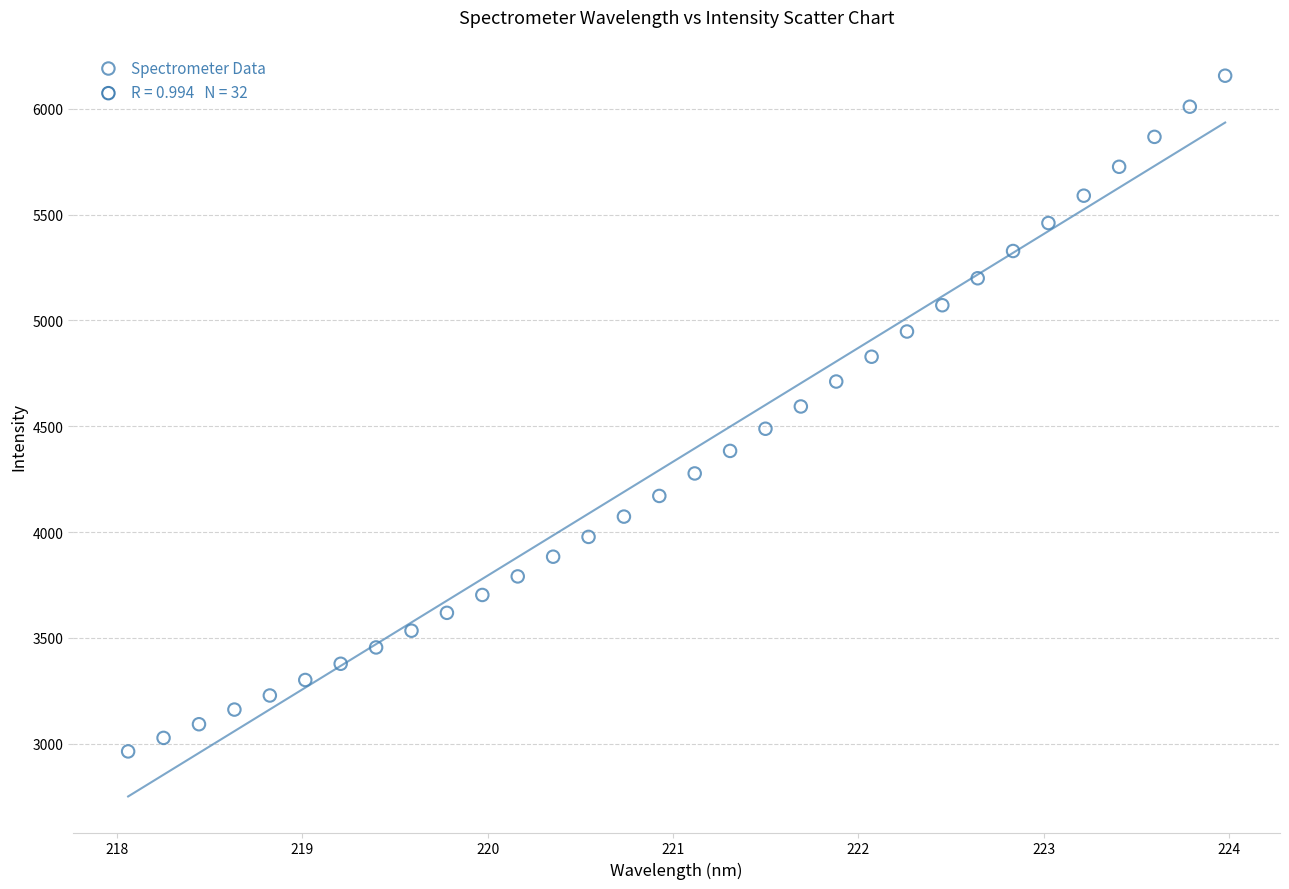

What is the range of X values (max minus min)?

5.9